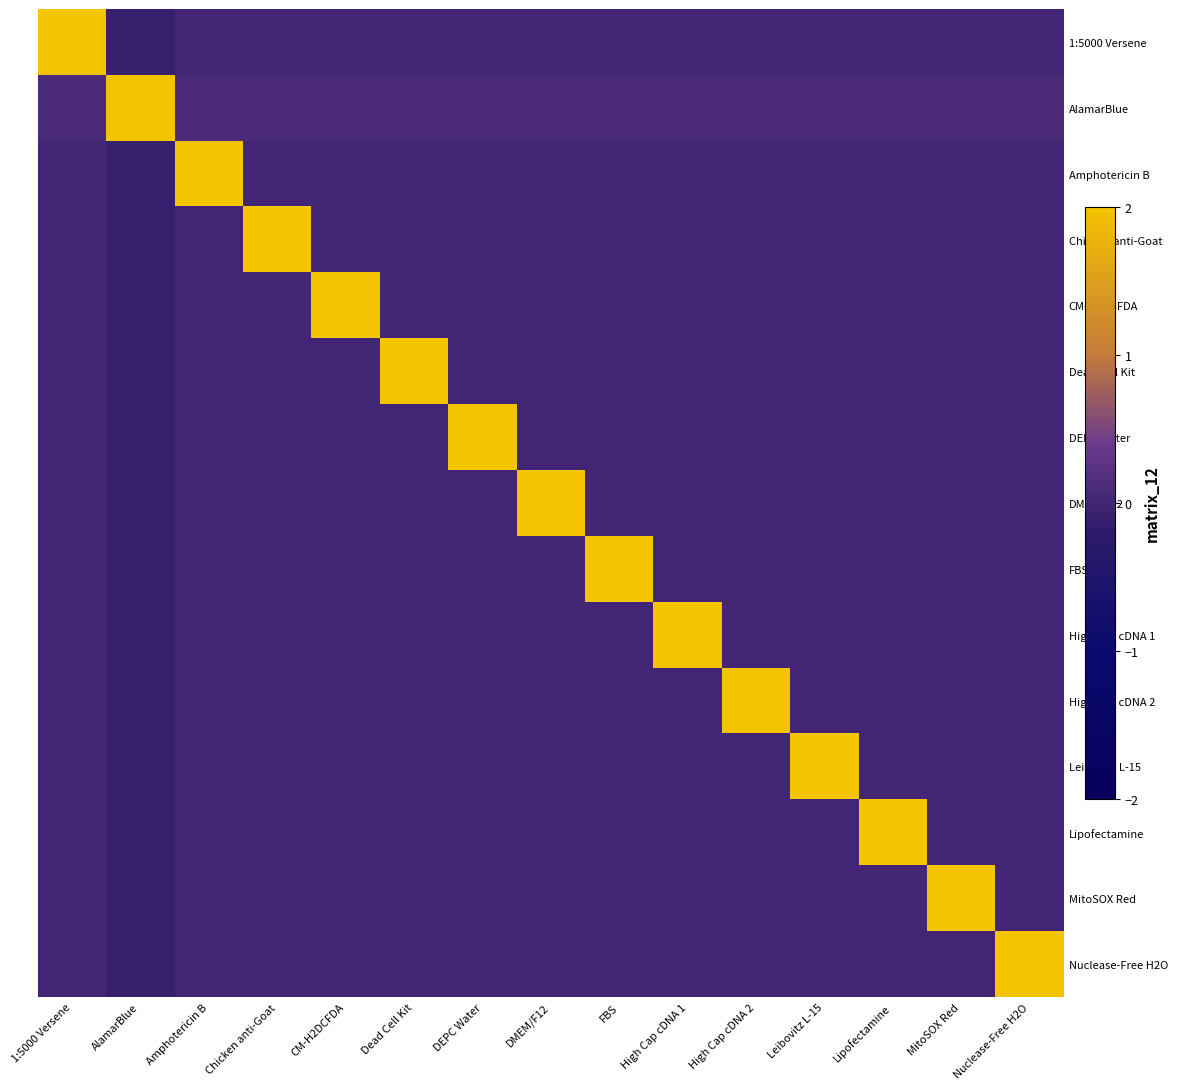

Reading left to right, list all the values displayed in this chart.

1:5000 Versene: 1:5000 Versene=2.0	AlamarBlue=-0.1	Amphotericin B=0.0	Chicken anti-Goat=0.0	CM-H2DCFDA=0.0	Dead Cell Kit=0.0	DEPC Water=0.0	DMEM/F12=0.0	FBS=0.0	High Cap cDNA 1=0.0	High Cap cDNA 2=0.0	Leibovitz L-15=0.0	Lipofectamine=0.0	MitoSOX Red=0.0	Nuclease-Free H2O=0.0
AlamarBlue: 1:5000 Versene=0.1	AlamarBlue=2.0	Amphotericin B=0.1	Chicken anti-Goat=0.1	CM-H2DCFDA=0.1	Dead Cell Kit=0.1	DEPC Water=0.1	DMEM/F12=0.1	FBS=0.1	High Cap cDNA 1=0.1	High Cap cDNA 2=0.1	Leibovitz L-15=0.1	Lipofectamine=0.1	MitoSOX Red=0.1	Nuclease-Free H2O=0.1
Amphotericin B: 1:5000 Versene=0.0	AlamarBlue=-0.1	Amphotericin B=2.0	Chicken anti-Goat=0.0	CM-H2DCFDA=0.0	Dead Cell Kit=0.0	DEPC Water=0.0	DMEM/F12=0.0	FBS=0.0	High Cap cDNA 1=0.0	High Cap cDNA 2=0.0	Leibovitz L-15=0.0	Lipofectamine=0.0	MitoSOX Red=0.0	Nuclease-Free H2O=0.0
Chicken anti-Goat: 1:5000 Versene=0.0	AlamarBlue=-0.1	Amphotericin B=0.0	Chicken anti-Goat=2.0	CM-H2DCFDA=0.0	Dead Cell Kit=0.0	DEPC Water=0.0	DMEM/F12=0.0	FBS=0.0	High Cap cDNA 1=0.0	High Cap cDNA 2=0.0	Leibovitz L-15=0.0	Lipofectamine=0.0	MitoSOX Red=0.0	Nuclease-Free H2O=0.0
CM-H2DCFDA: 1:5000 Versene=0.0	AlamarBlue=-0.1	Amphotericin B=0.0	Chicken anti-Goat=0.0	CM-H2DCFDA=2.0	Dead Cell Kit=0.0	DEPC Water=0.0	DMEM/F12=0.0	FBS=0.0	High Cap cDNA 1=0.0	High Cap cDNA 2=0.0	Leibovitz L-15=0.0	Lipofectamine=0.0	MitoSOX Red=0.0	Nuclease-Free H2O=0.0
Dead Cell Kit: 1:5000 Versene=0.0	AlamarBlue=-0.1	Amphotericin B=0.0	Chicken anti-Goat=0.0	CM-H2DCFDA=0.0	Dead Cell Kit=2.0	DEPC Water=0.0	DMEM/F12=0.0	FBS=0.0	High Cap cDNA 1=0.0	High Cap cDNA 2=0.0	Leibovitz L-15=0.0	Lipofectamine=0.0	MitoSOX Red=0.0	Nuclease-Free H2O=0.0
DEPC Water: 1:5000 Versene=0.0	AlamarBlue=-0.1	Amphotericin B=0.0	Chicken anti-Goat=0.0	CM-H2DCFDA=0.0	Dead Cell Kit=0.0	DEPC Water=2.0	DMEM/F12=0.0	FBS=0.0	High Cap cDNA 1=0.0	High Cap cDNA 2=0.0	Leibovitz L-15=0.0	Lipofectamine=0.0	MitoSOX Red=0.0	Nuclease-Free H2O=0.0
DMEM/F12: 1:5000 Versene=0.0	AlamarBlue=-0.1	Amphotericin B=0.0	Chicken anti-Goat=0.0	CM-H2DCFDA=0.0	Dead Cell Kit=0.0	DEPC Water=0.0	DMEM/F12=2.0	FBS=0.0	High Cap cDNA 1=0.0	High Cap cDNA 2=0.0	Leibovitz L-15=0.0	Lipofectamine=0.0	MitoSOX Red=0.0	Nuclease-Free H2O=0.0
FBS: 1:5000 Versene=0.0	AlamarBlue=-0.1	Amphotericin B=0.0	Chicken anti-Goat=0.0	CM-H2DCFDA=0.0	Dead Cell Kit=0.0	DEPC Water=0.0	DMEM/F12=0.0	FBS=2.0	High Cap cDNA 1=0.0	High Cap cDNA 2=0.0	Leibovitz L-15=0.0	Lipofectamine=0.0	MitoSOX Red=0.0	Nuclease-Free H2O=0.0
High Cap cDNA 1: 1:5000 Versene=0.0	AlamarBlue=-0.1	Amphotericin B=0.0	Chicken anti-Goat=0.0	CM-H2DCFDA=0.0	Dead Cell Kit=0.0	DEPC Water=0.0	DMEM/F12=0.0	FBS=0.0	High Cap cDNA 1=2.0	High Cap cDNA 2=0.0	Leibovitz L-15=0.0	Lipofectamine=0.0	MitoSOX Red=0.0	Nuclease-Free H2O=0.0
High Cap cDNA 2: 1:5000 Versene=0.0	AlamarBlue=-0.1	Amphotericin B=0.0	Chicken anti-Goat=0.0	CM-H2DCFDA=0.0	Dead Cell Kit=0.0	DEPC Water=0.0	DMEM/F12=0.0	FBS=0.0	High Cap cDNA 1=0.0	High Cap cDNA 2=2.0	Leibovitz L-15=0.0	Lipofectamine=0.0	MitoSOX Red=0.0	Nuclease-Free H2O=0.0
Leibovitz L-15: 1:5000 Versene=0.0	AlamarBlue=-0.1	Amphotericin B=0.0	Chicken anti-Goat=0.0	CM-H2DCFDA=0.0	Dead Cell Kit=0.0	DEPC Water=0.0	DMEM/F12=0.0	FBS=0.0	High Cap cDNA 1=0.0	High Cap cDNA 2=0.0	Leibovitz L-15=2.0	Lipofectamine=0.0	MitoSOX Red=0.0	Nuclease-Free H2O=0.0
Lipofectamine: 1:5000 Versene=0.0	AlamarBlue=-0.1	Amphotericin B=0.0	Chicken anti-Goat=0.0	CM-H2DCFDA=0.0	Dead Cell Kit=0.0	DEPC Water=0.0	DMEM/F12=0.0	FBS=0.0	High Cap cDNA 1=0.0	High Cap cDNA 2=0.0	Leibovitz L-15=0.0	Lipofectamine=2.0	MitoSOX Red=0.0	Nuclease-Free H2O=0.0
MitoSOX Red: 1:5000 Versene=0.0	AlamarBlue=-0.1	Amphotericin B=0.0	Chicken anti-Goat=0.0	CM-H2DCFDA=0.0	Dead Cell Kit=0.0	DEPC Water=0.0	DMEM/F12=0.0	FBS=0.0	High Cap cDNA 1=0.0	High Cap cDNA 2=0.0	Leibovitz L-15=0.0	Lipofectamine=0.0	MitoSOX Red=2.0	Nuclease-Free H2O=0.0
Nuclease-Free H2O: 1:5000 Versene=0.0	AlamarBlue=-0.1	Amphotericin B=0.0	Chicken anti-Goat=0.0	CM-H2DCFDA=0.0	Dead Cell Kit=0.0	DEPC Water=0.0	DMEM/F12=0.0	FBS=0.0	High Cap cDNA 1=0.0	High Cap cDNA 2=0.0	Leibovitz L-15=0.0	Lipofectamine=0.0	MitoSOX Red=0.0	Nuclease-Free H2O=2.0